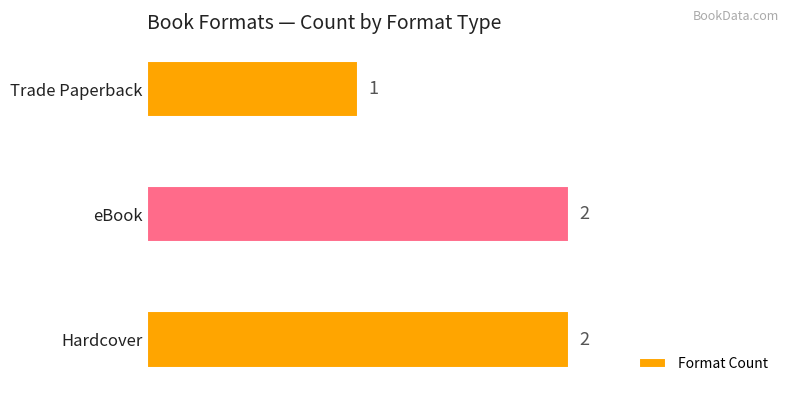

Reading bottom to top, transcribe all the data shown in this chart.

Hardcover=2	eBook=2	Trade Paperback=1